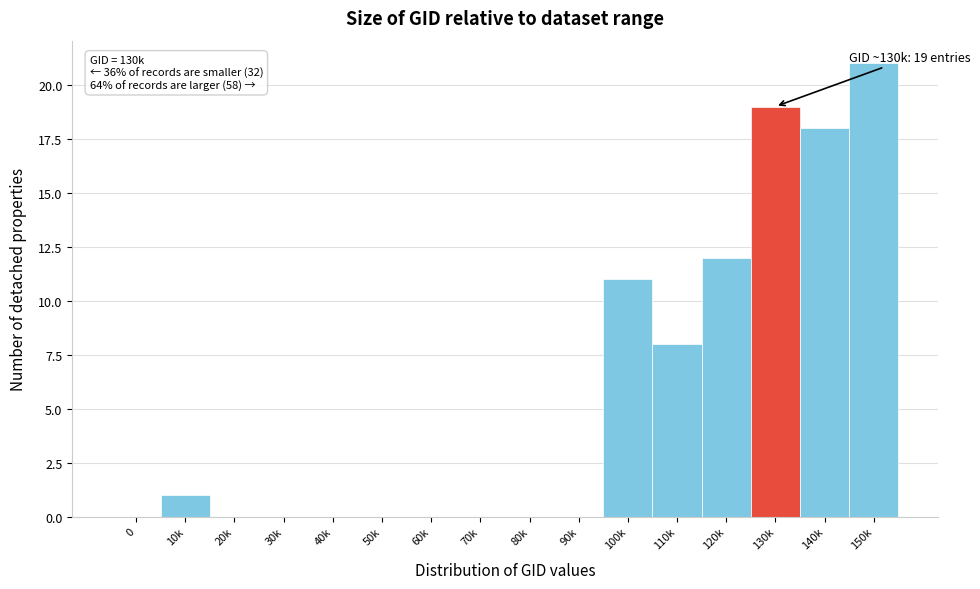

Reading left to right, extract all data points from this chart.

0=0	10k=1	20k=0	30k=0	40k=0	50k=0	60k=0	70k=0	80k=0	90k=0	100k=11	110k=8	120k=12	130k=19	140k=18	150k=21